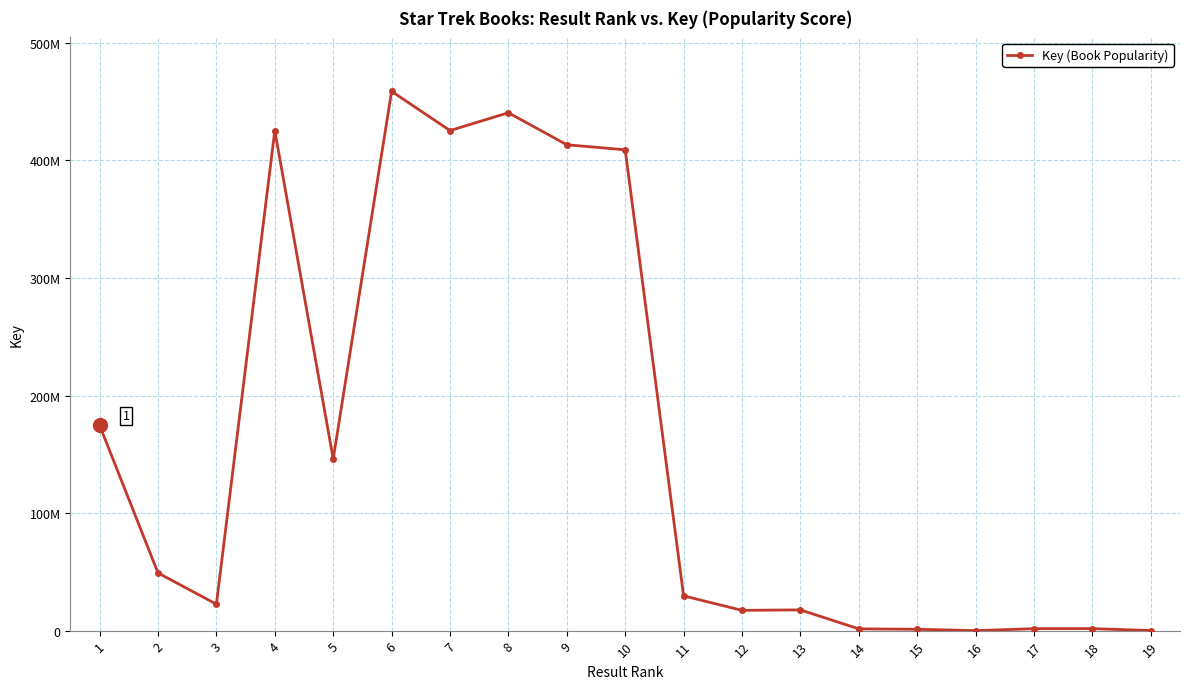

What is the ratio of the value at 10 to the value at 7?

1.0